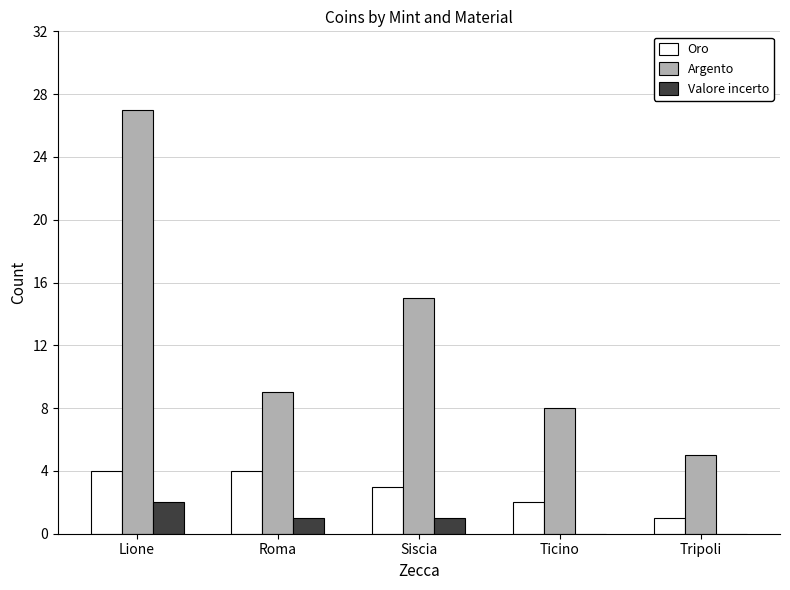

Reading left to right, extract all data points from this chart.

Oro: 4	4	3	2	1
Argento: 27	9	15	8	5
Valore incerto: 2	1	1	0	0